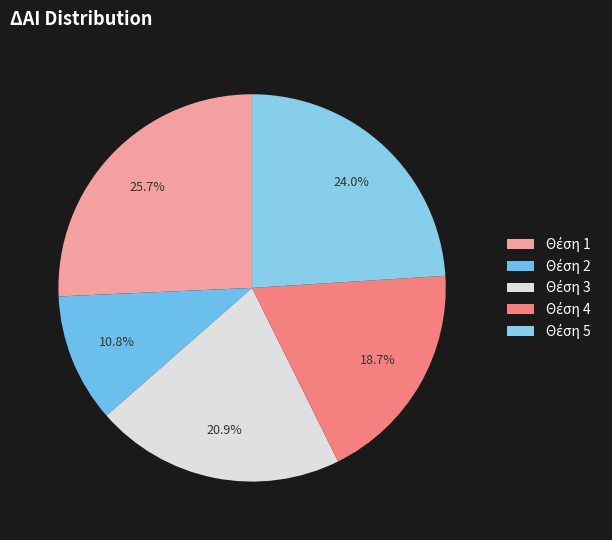

Which category has the smallest portion of the pie?

2